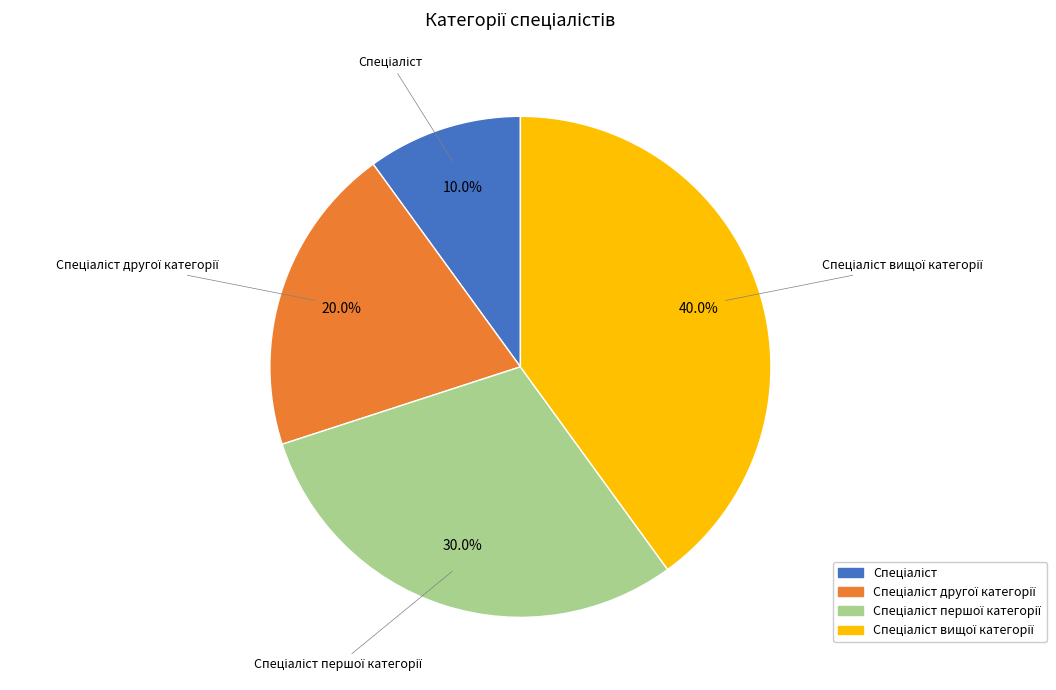

How many slices are in this pie chart?

4